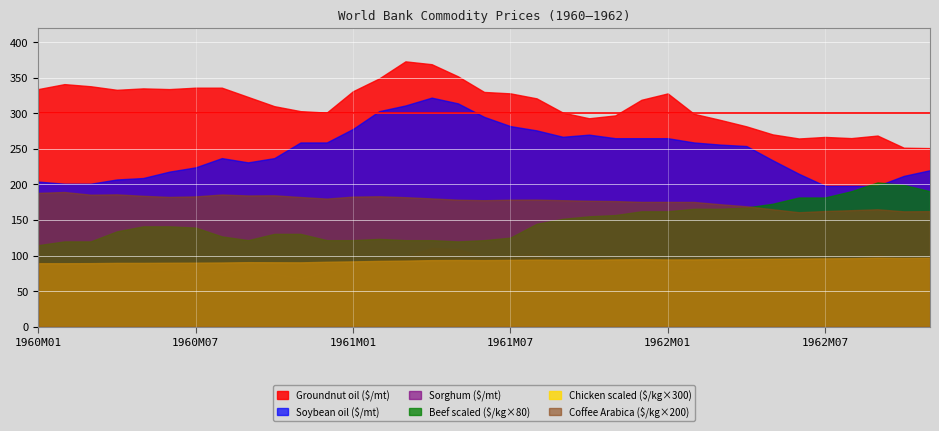

Which label corresponds to the smallest value in the chart?

1960M01